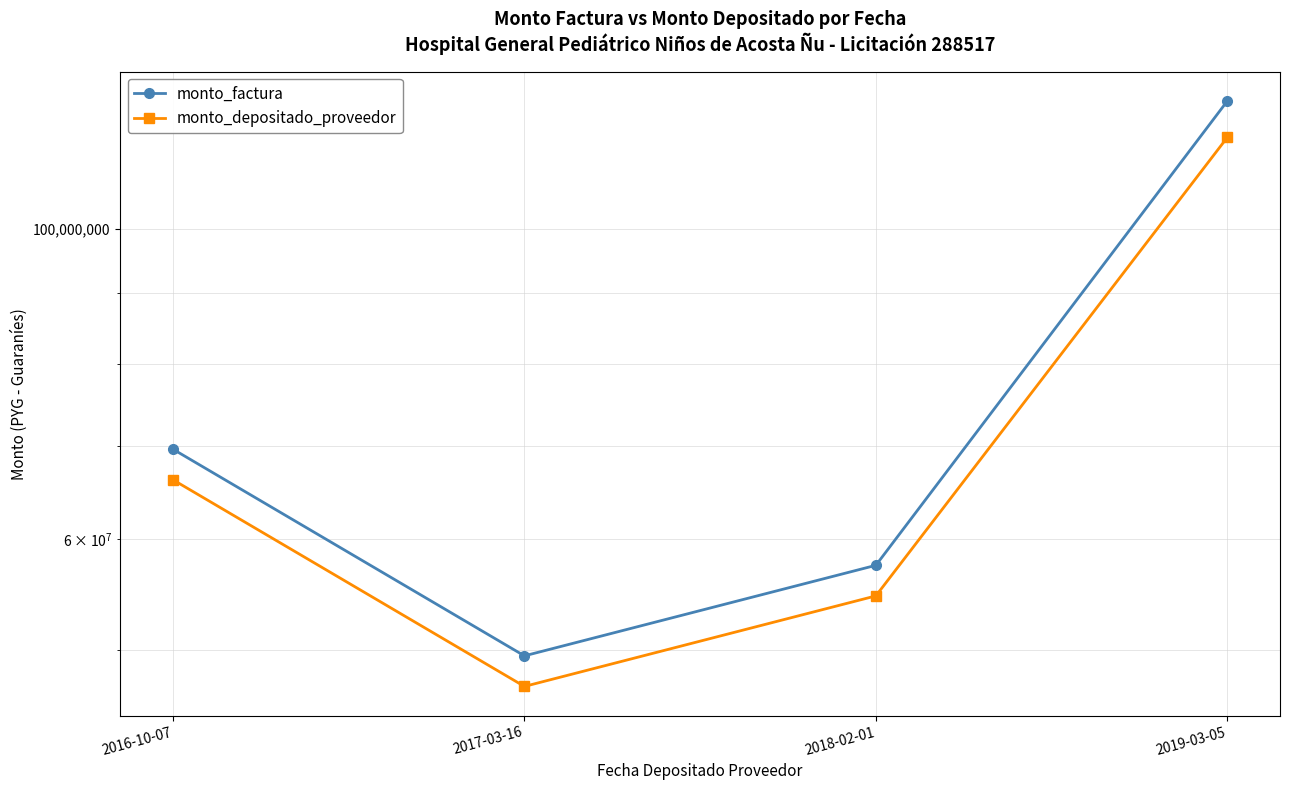

Where is monto_depositado_proveedor nearest to the value 81637410?

2016-10-07